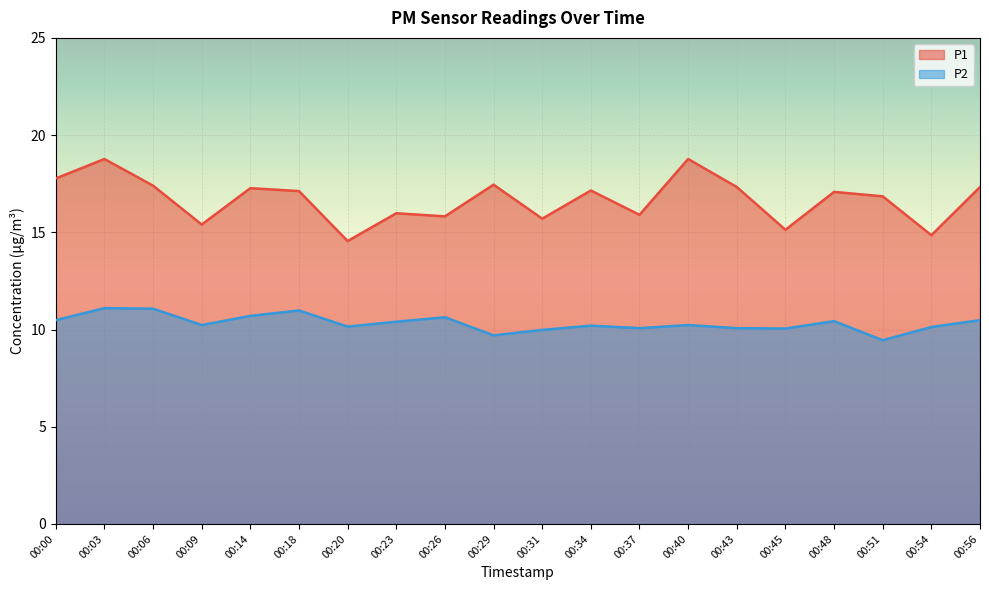

Reading left to right, what are all the values shown in this chart?

P1: 00:00=17.8	00:03=18.8	00:06=17.4	00:09=15.4	00:14=17.3	00:18=17.1	00:20=14.6	00:23=16.0	00:26=15.8	00:29=17.4	00:31=15.7	00:34=17.1	00:37=15.9	00:40=18.8	00:43=17.3	00:45=15.1	00:48=17.1	00:51=16.9	00:54=14.8	00:56=17.3
P2: 00:00=10.5	00:03=11.1	00:06=11.1	00:09=10.2	00:14=10.7	00:18=11.0	00:20=10.2	00:23=10.4	00:26=10.6	00:29=9.7	00:31=10.0	00:34=10.2	00:37=10.1	00:40=10.2	00:43=10.1	00:45=10.1	00:48=10.4	00:51=9.4	00:54=10.1	00:56=10.5